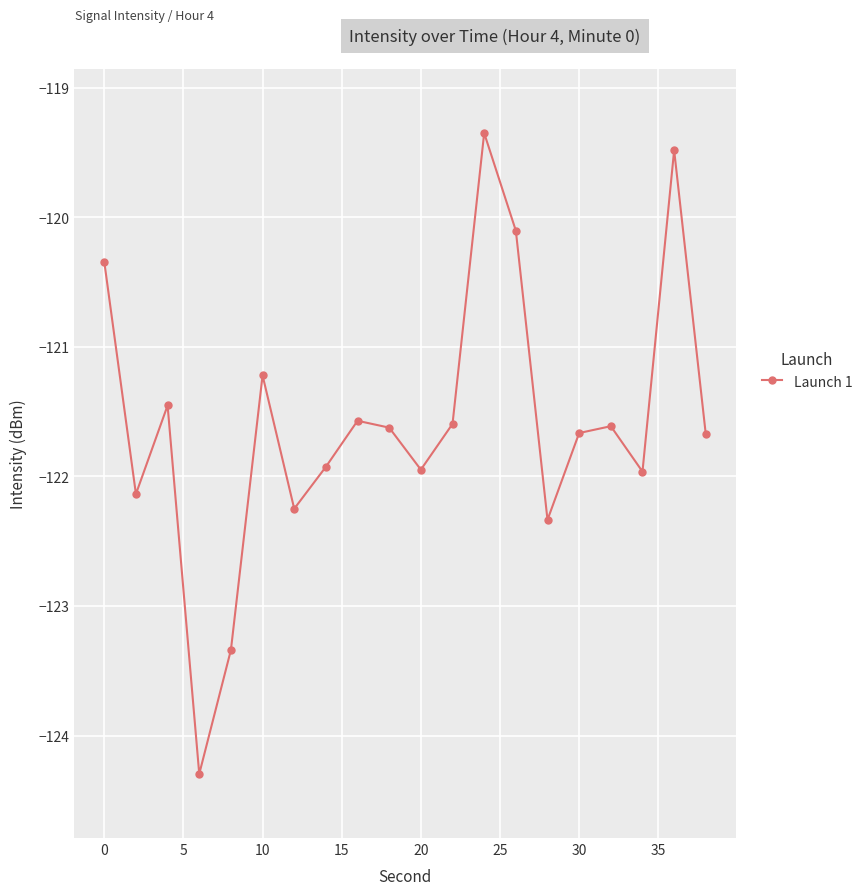

What is the minimum value shown in the chart?

-124.3